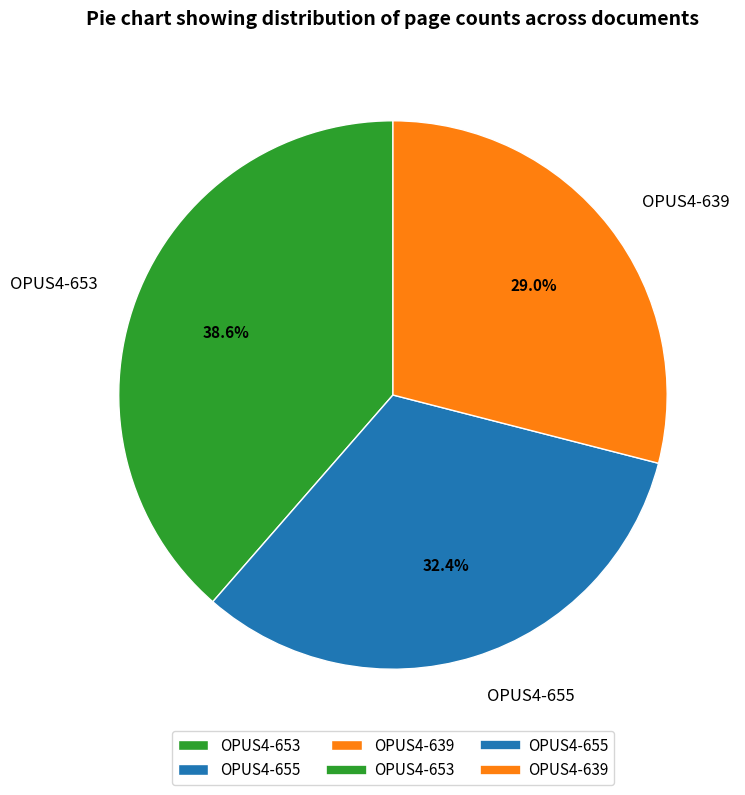

To the nearest percent, what is the average slice percentage?

33%